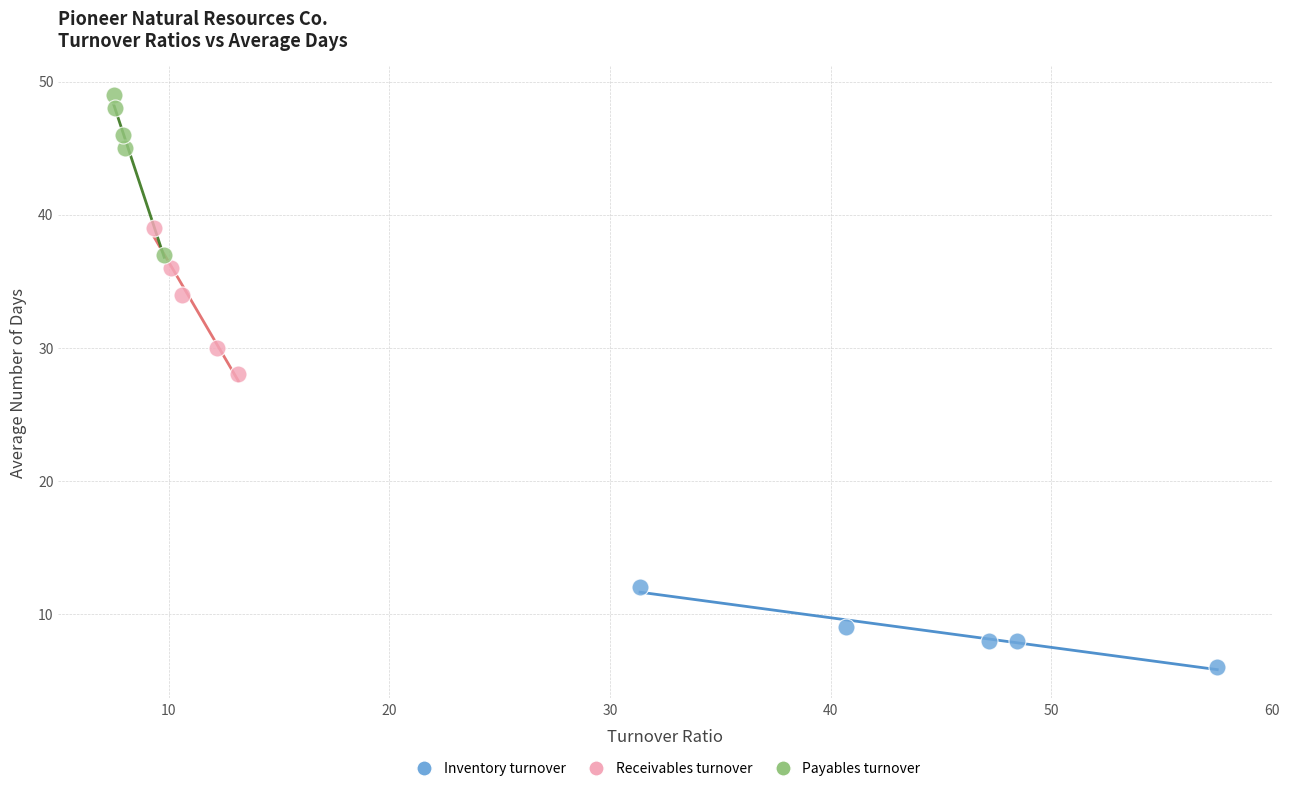

Which series contains the highest Y value?

Payables turnover